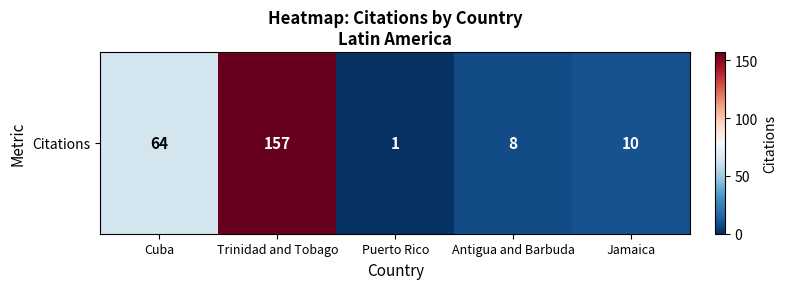

Rank the categories by value from highest to lowest.

Trinidad and Tobago, Cuba, Jamaica, Antigua and Barbuda, Puerto Rico